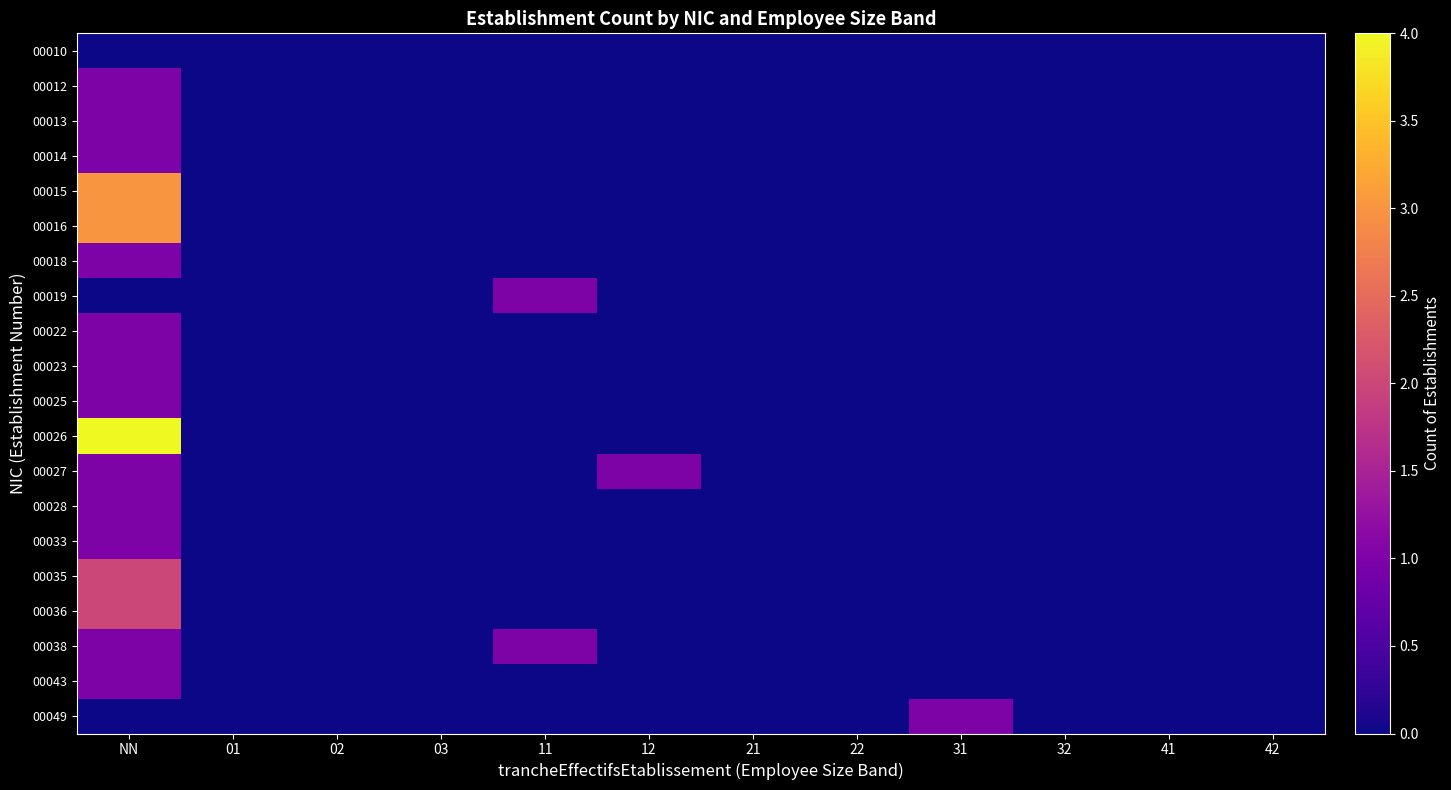

What is the total value across all series at 11?

2